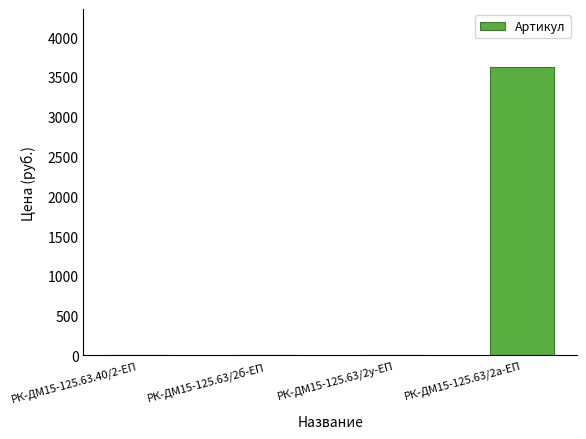

Does the chart contain stacked bars?

No